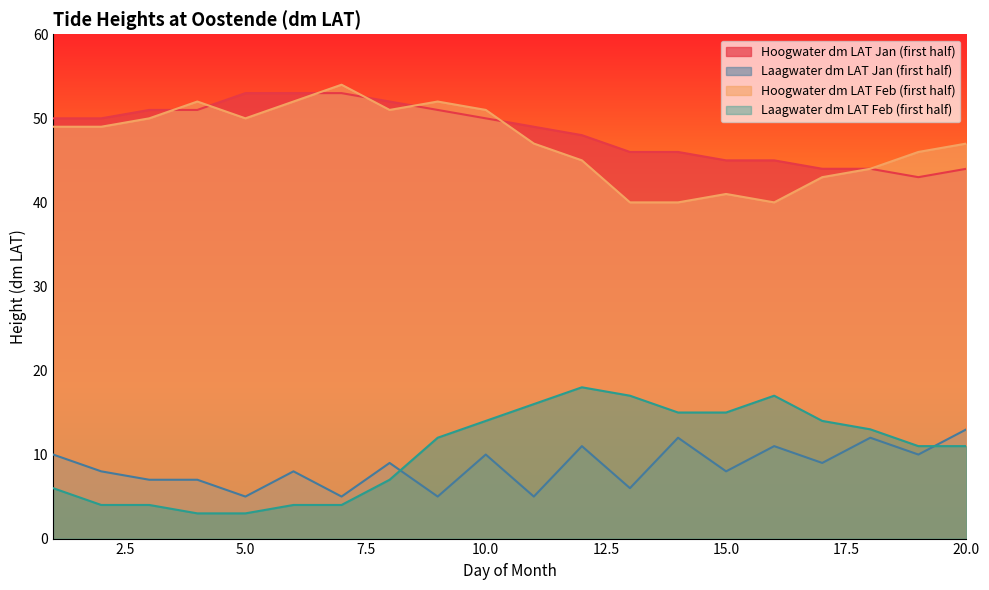

What is the difference between the highest and lowest values at 20.0?

36